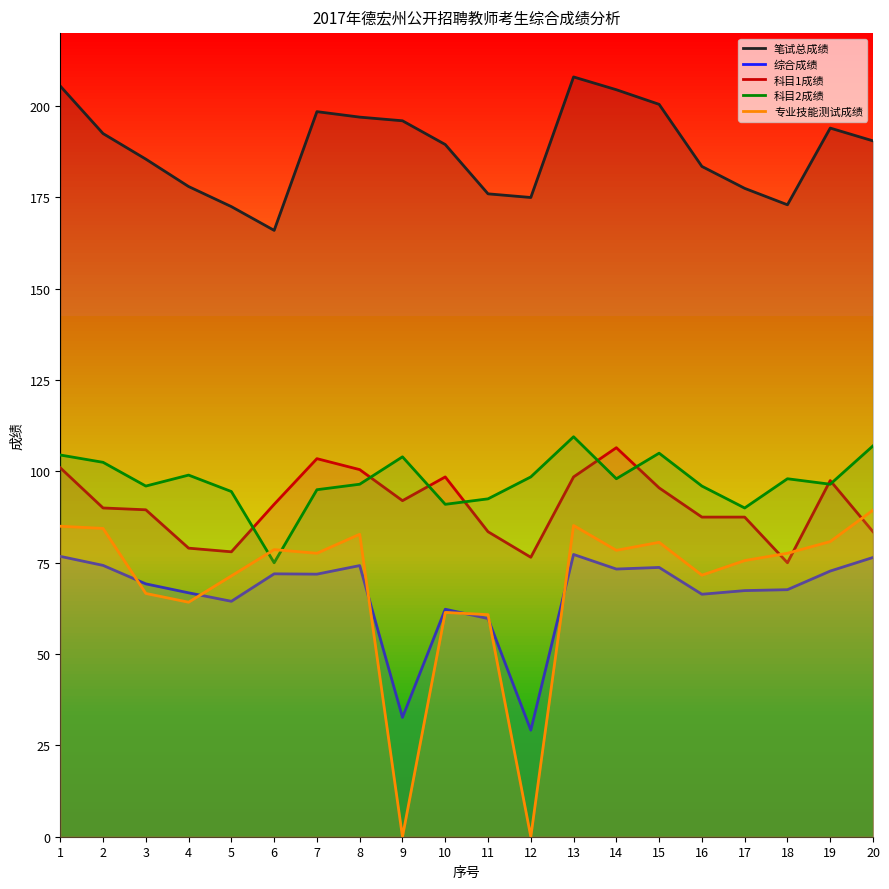

How many data points in 笔试总成绩 are less than 190?

10